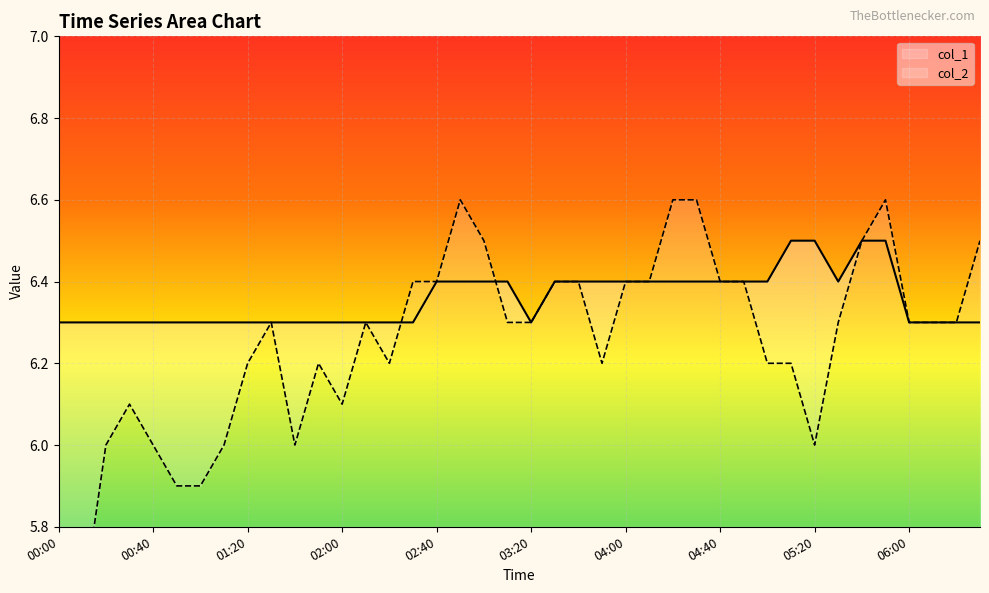

Reading right to left, list all the values displayed in this chart.

6.3	6.3	6.3	6.3	6.5	6.5	6.4	6.5	6.5	6.4	6.4	6.4	6.4	6.4	6.4	6.4	6.4	6.4	6.4	6.3	6.4	6.4	6.4	6.4	6.3	6.3	6.3	6.3	6.3	6.3	6.3	6.3	6.3	6.3	6.3	6.3	6.3	6.3	6.3	6.3